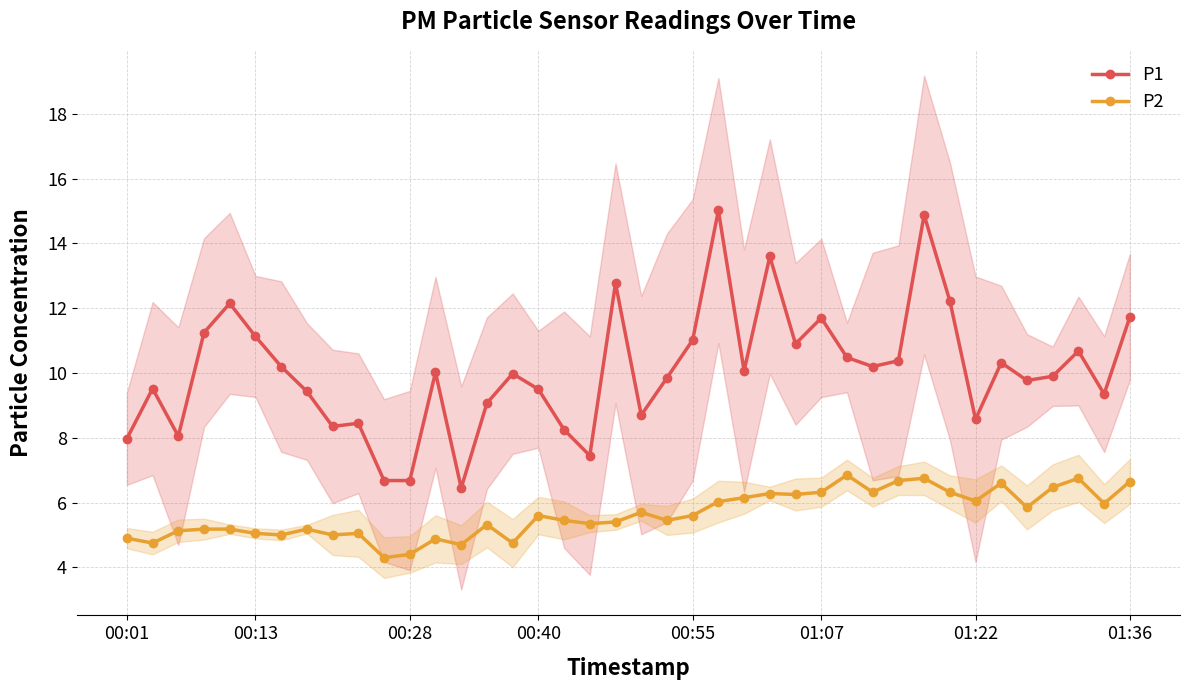

Which series has the largest range (max minus min)?

P1